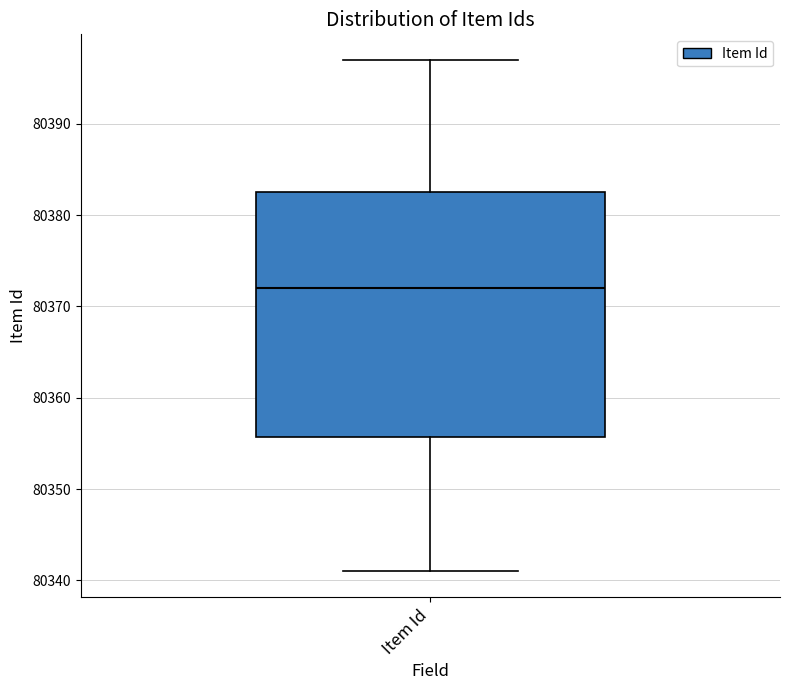

Read this box plot against the y-axis: the position of the median line, the range covered by the box, and the ends of both whiskers. The values are not printed on the chart, so give them approximately, as read against the axis.

median 80372, box 80356 to 80383, whiskers 80341 to 80397